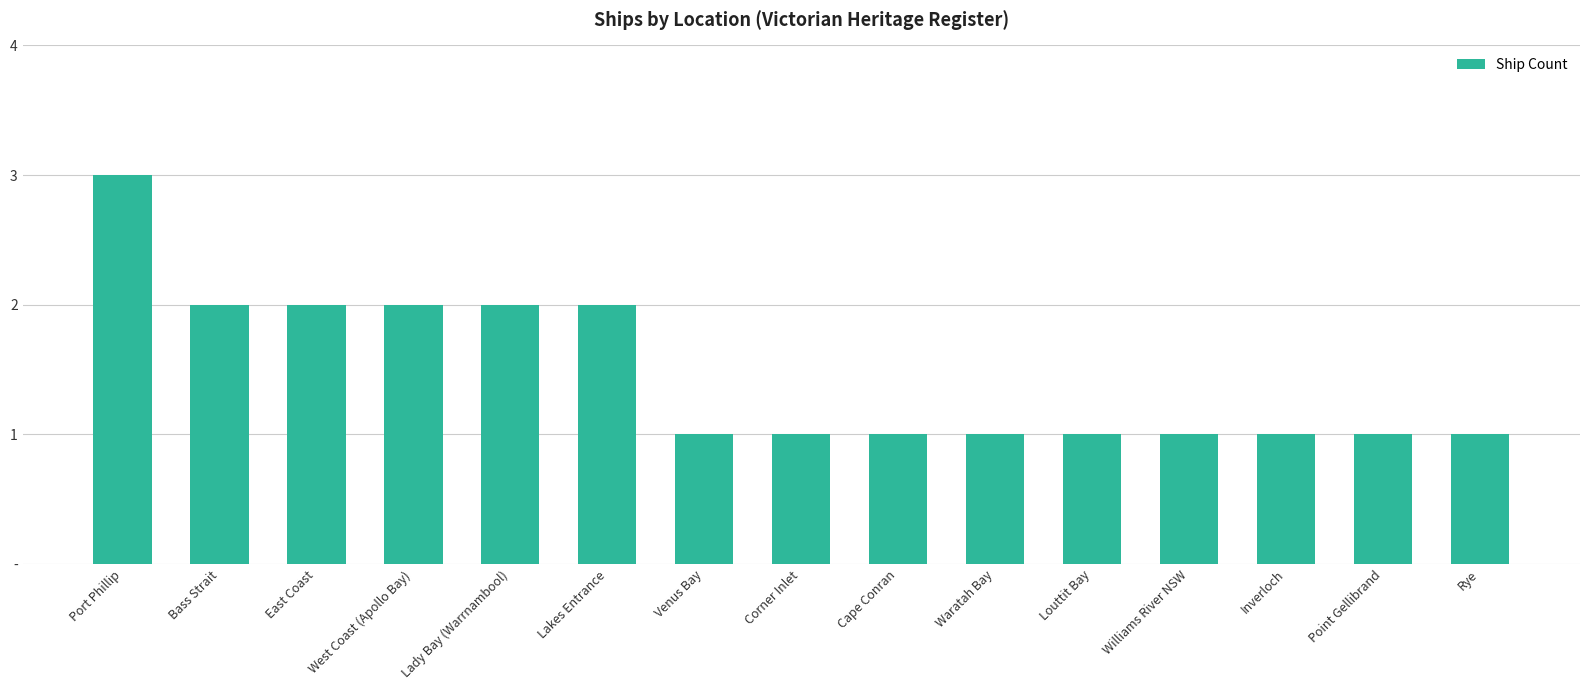

True or false: the data shows 2 at Lakes Entrance.

True